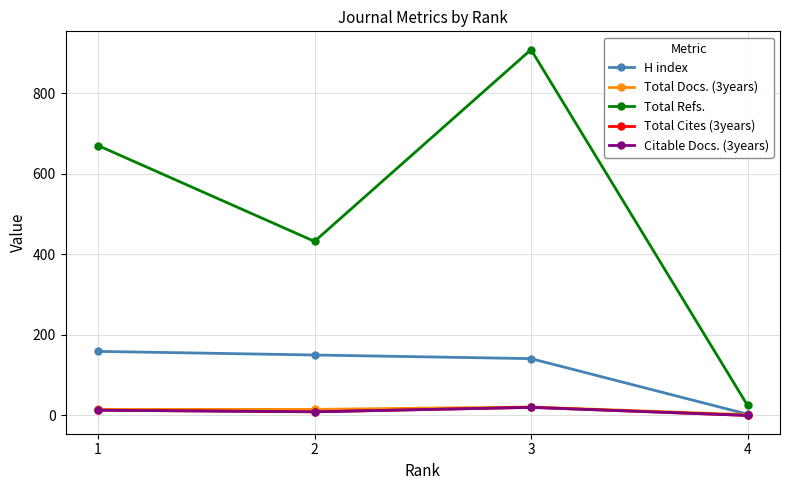

Is this an area chart (filled region under the line)?

No